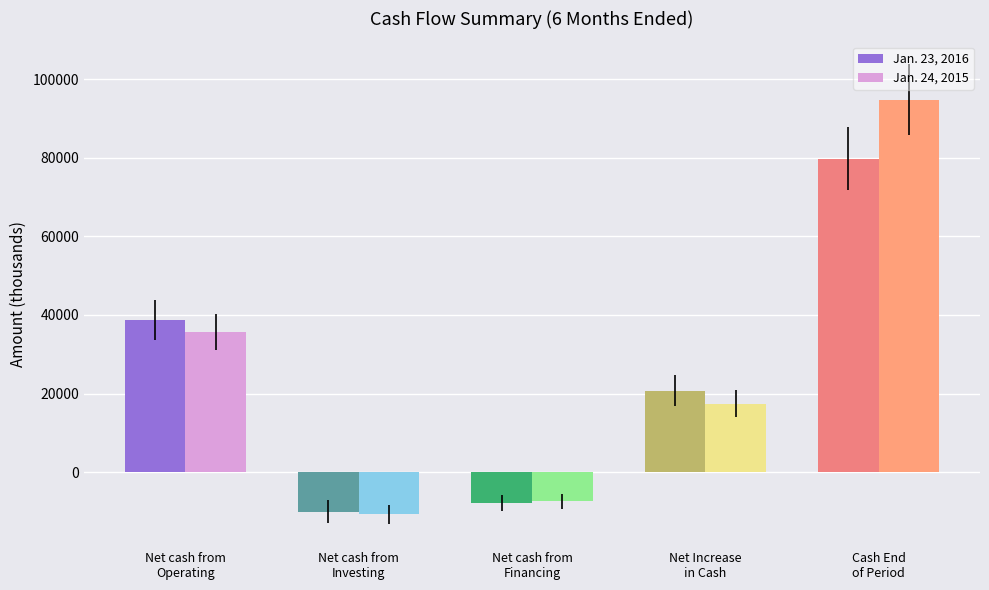

Reading left to right, list all the values displayed in this chart.

Jan. 23, 2016: 38741	-10080	-7933	20728	79768
Jan. 24, 2015: 35620	-10746	-7464	17410	94762